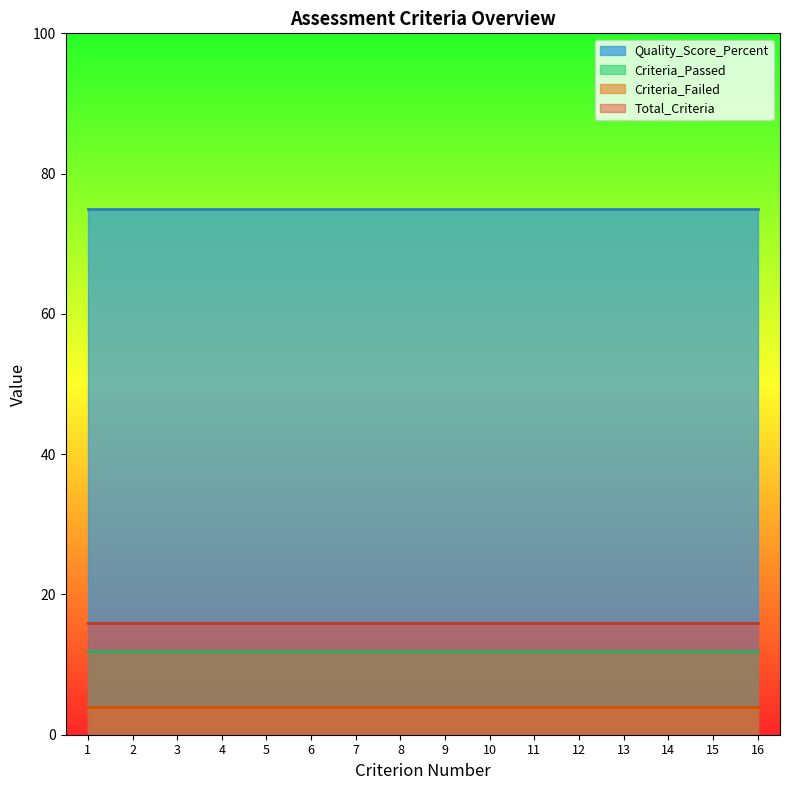

True or false: Criteria_Passed and Total_Criteria cross at least once.

False